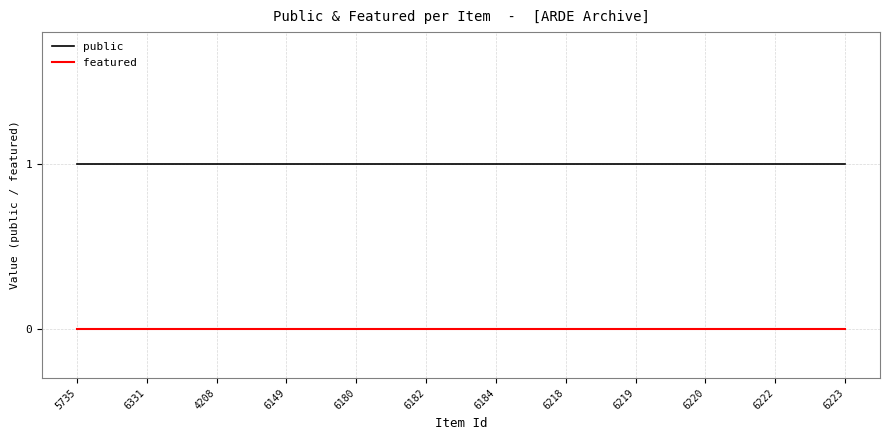

Is the value of public at 6218 greater than the value of featured at 6222?

Yes